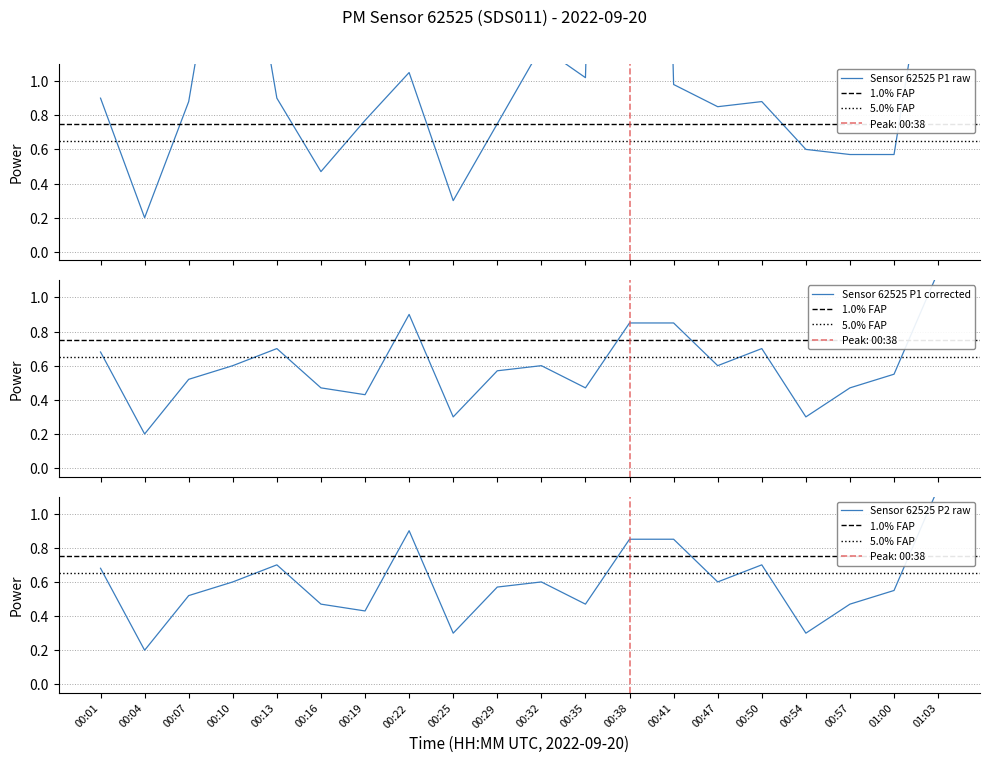

True or false: P2 and P1 intersect in this chart.

False